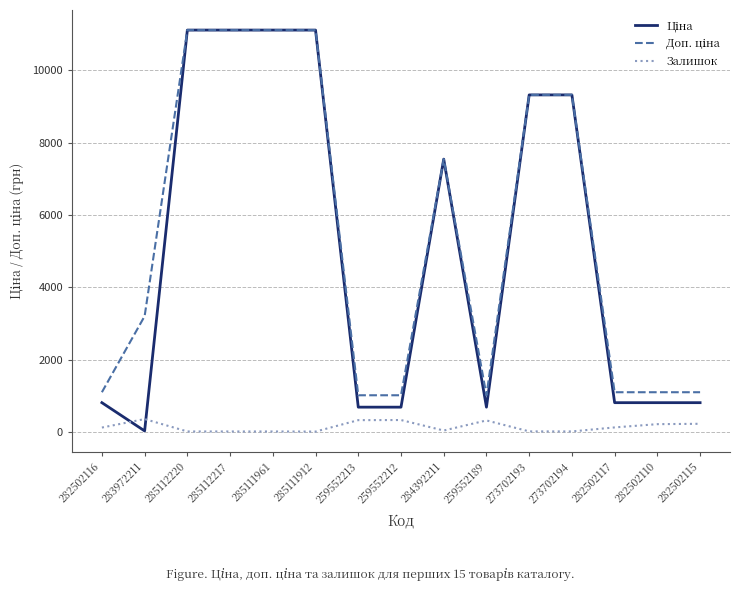

The Залишок series shows 125.0 at 282502116. True or false?

True